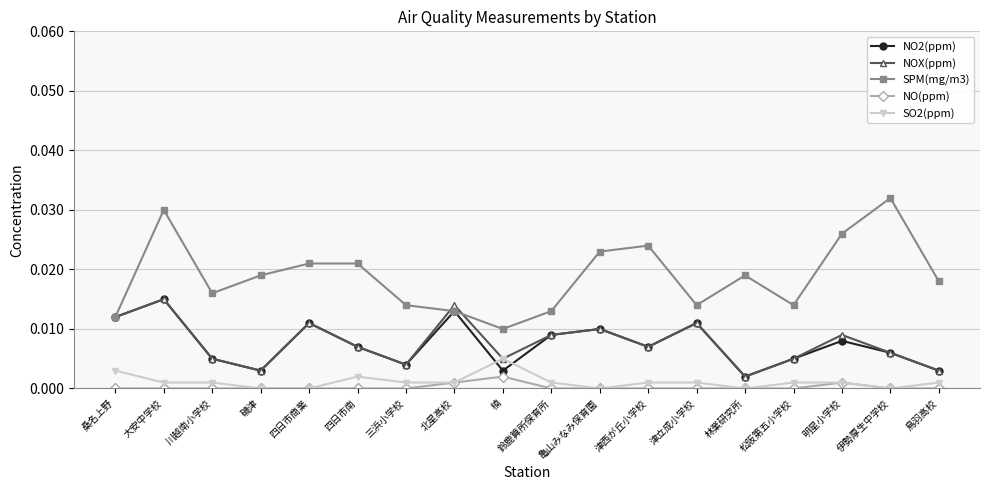

Is this an area chart (filled region under the line)?

No